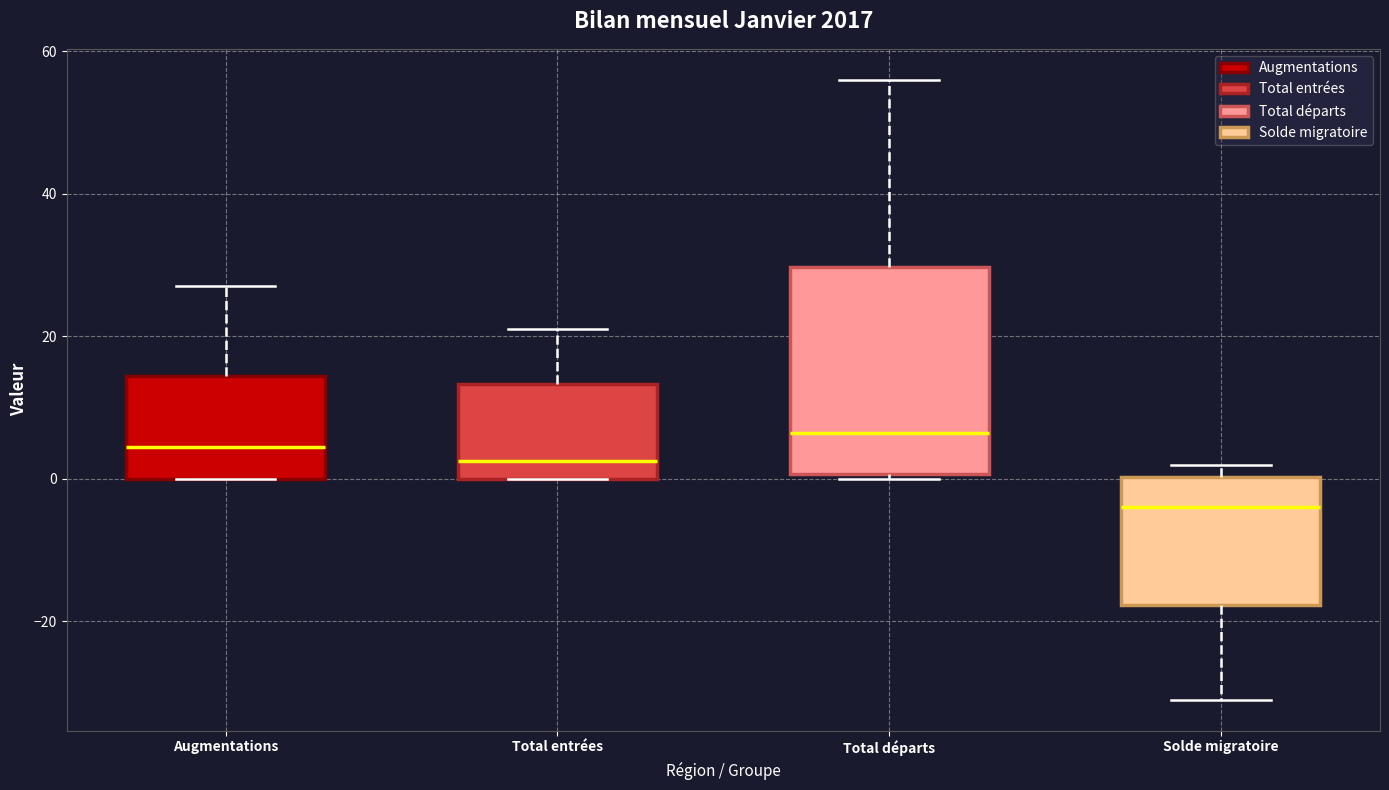

Which box has the lowest median line?

Solde migratoire